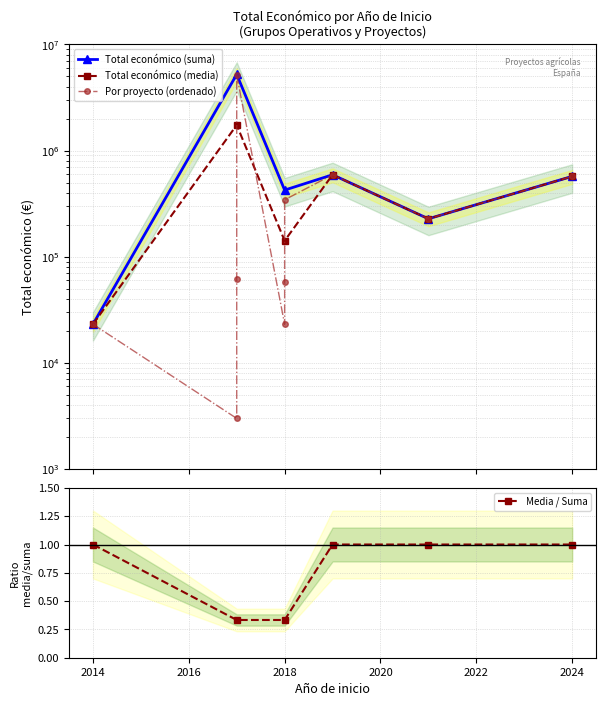

The value of Media / Suma at 2014 is 0.5. True or false?

False